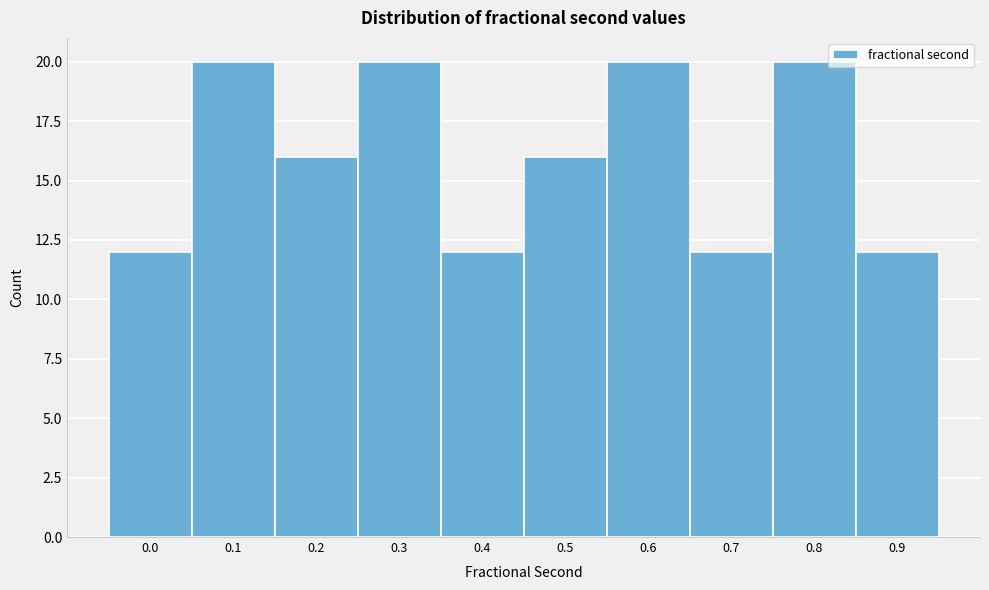

Reading left to right, extract all data points from this chart.

0.0=12	0.1=20	0.2=16	0.3=20	0.4=12	0.5=16	0.6=20	0.7=12	0.8=20	0.9=12